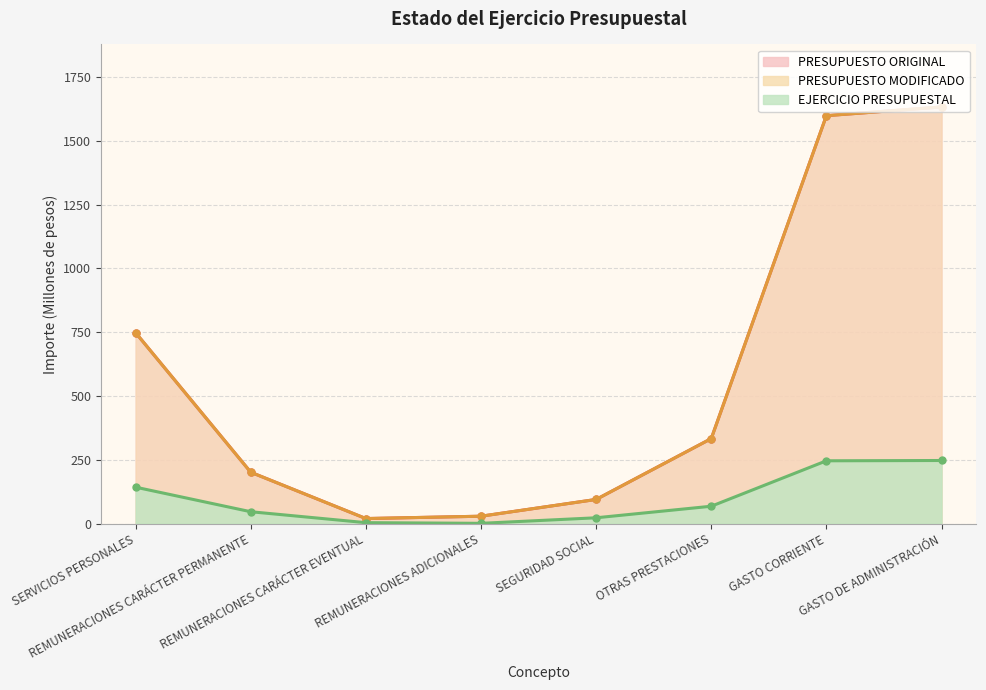

Which series has the largest range (max minus min)?

PRESUPUESTO ORIGINAL